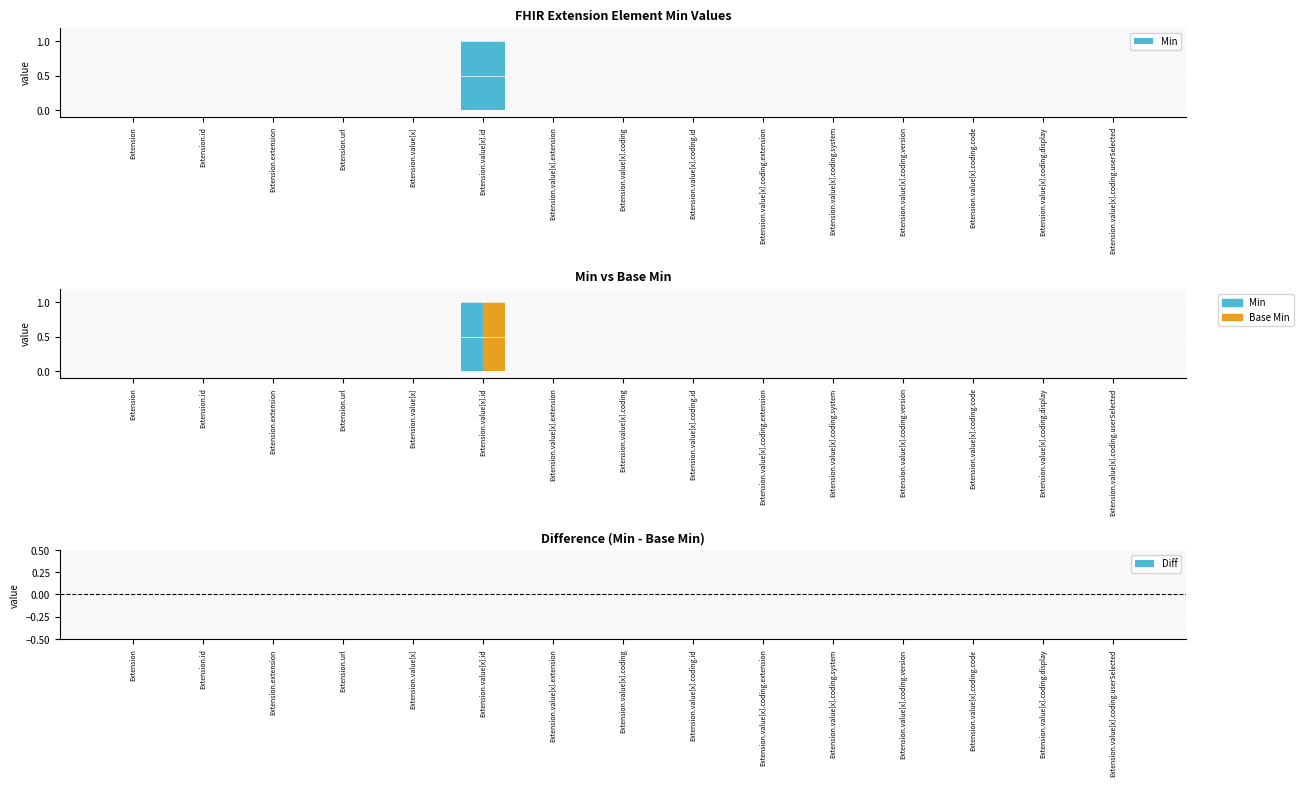

Which series has the largest range (max minus min)?

Min